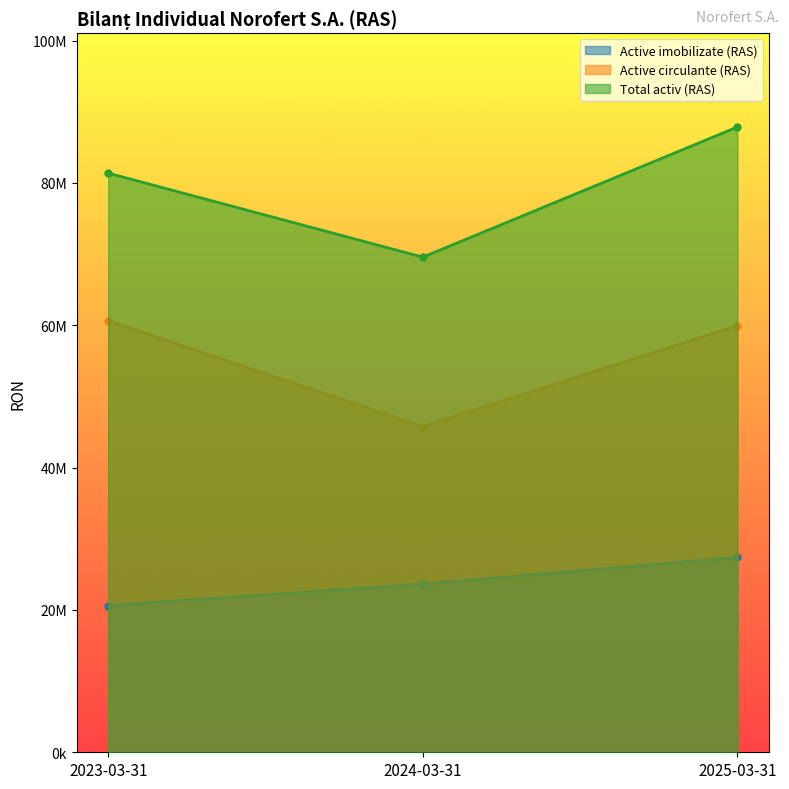

Is the value of Active imobilizate (RAS) at 2025-03-31 greater than the value of Active circulante (RAS) at 2024-03-31?

No